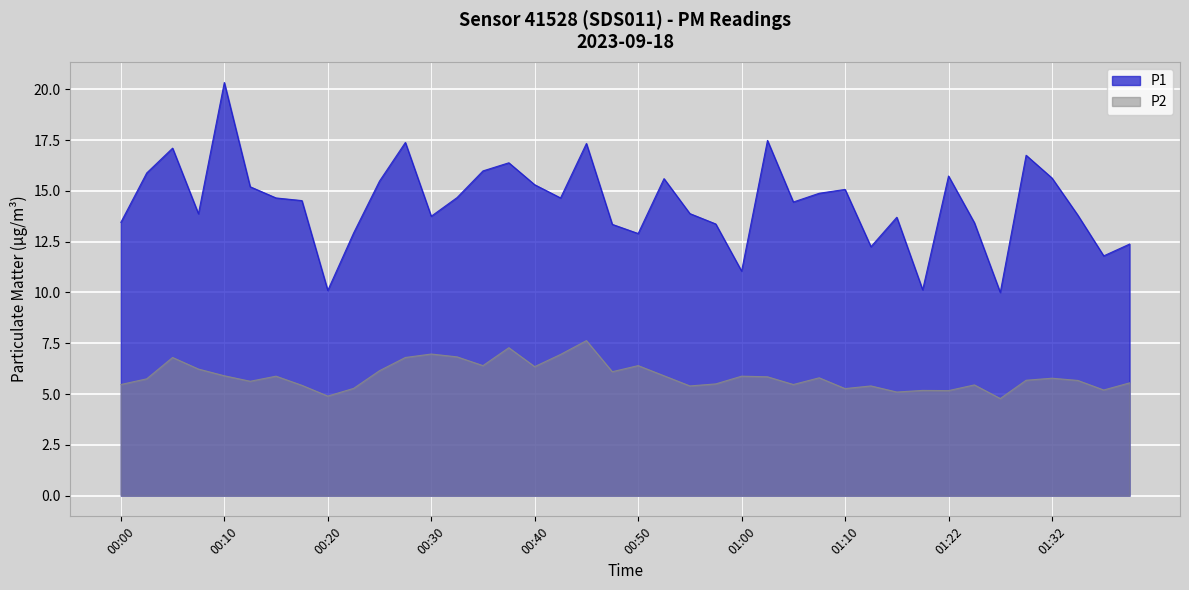

The value of P2 at 00:45 is 7.6. True or false?

True